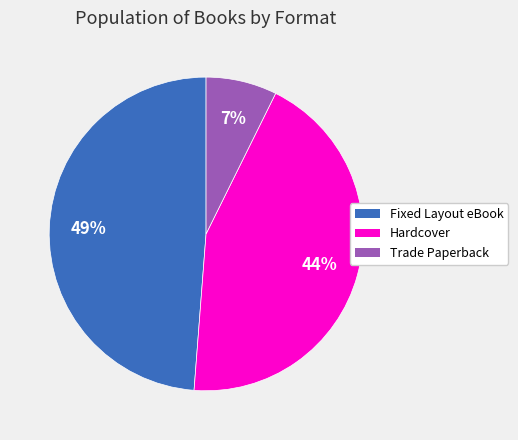

To the nearest percent, what is the combined percentage of Fixed Layout eBook and Hardcover?

93%